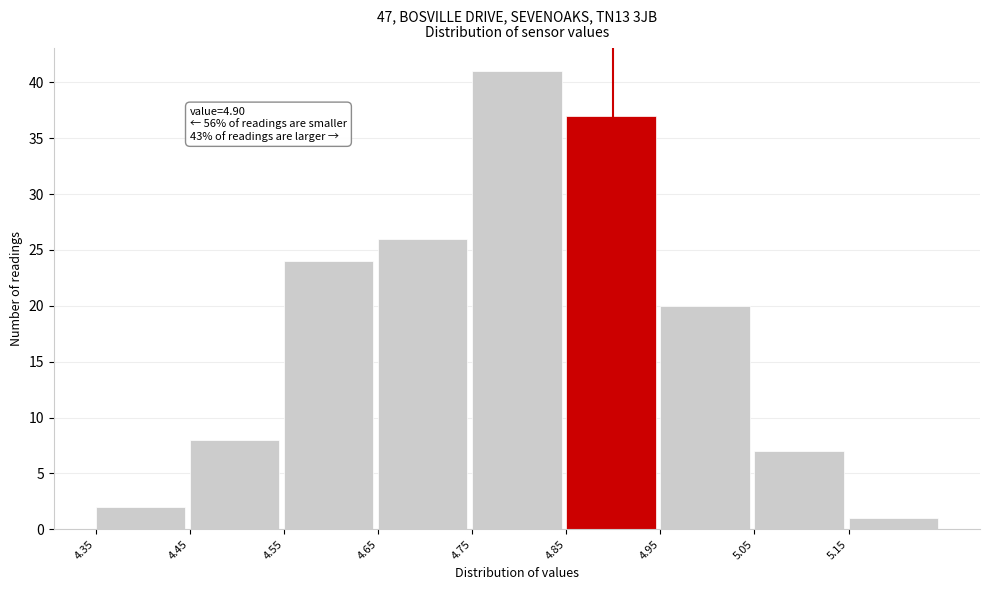

Which range on the x-axis has the tallest bar?

4.75 to 4.85